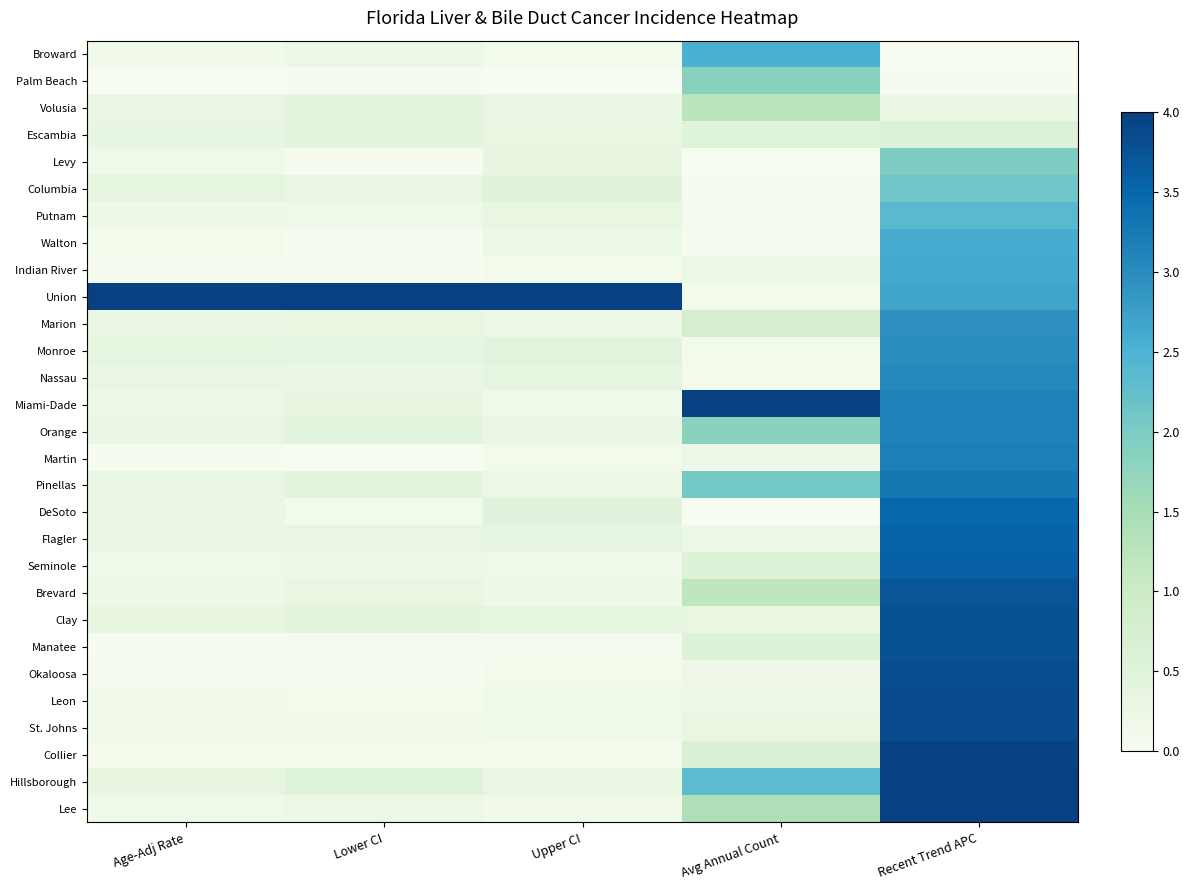

Rank the series at Upper CI from lowest to highest value.

Palm Beach, Manatee, Martin, Broward, Collier, Indian River, Okaloosa, Lee, Seminole, St. Johns, Leon, Miami-Dade, Brevard, Pinellas, Walton, Marion, Orange, Volusia, Hillsborough, Escambia, Putnam, Flagler, Levy, Clay, Nassau, Monroe, Columbia, DeSoto, Union